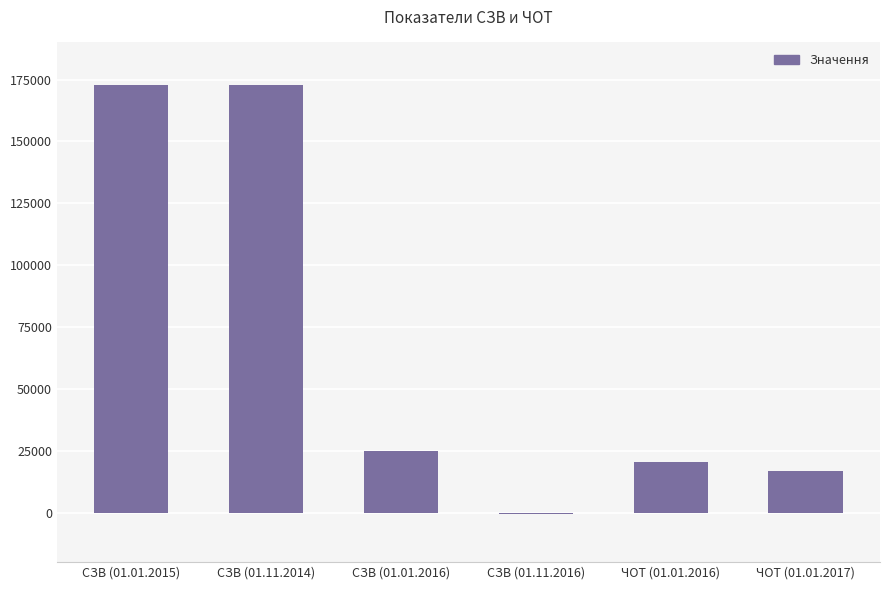

What is the label of the 4th bar from the right?

СЗВ (01.01.2016)